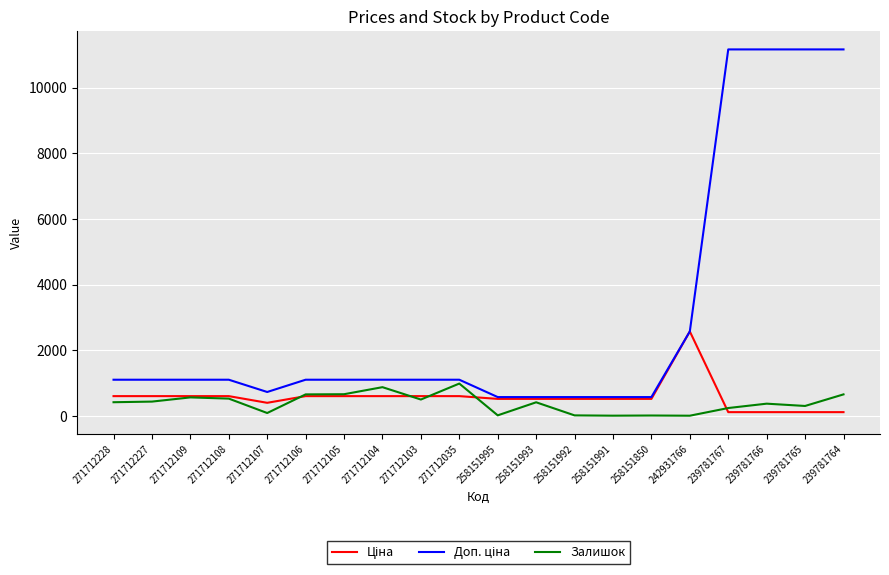

What is the spread (max minus min) of values at 271712228?

686.0